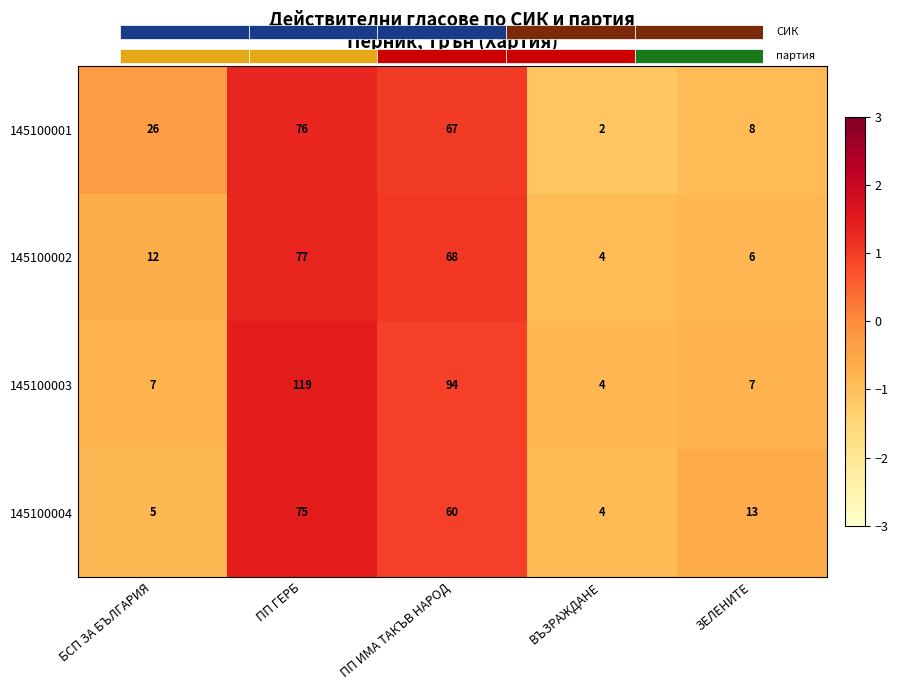

The value of 145100002 at ЗЕЛЕНИТЕ is -1.5. True or false?

False